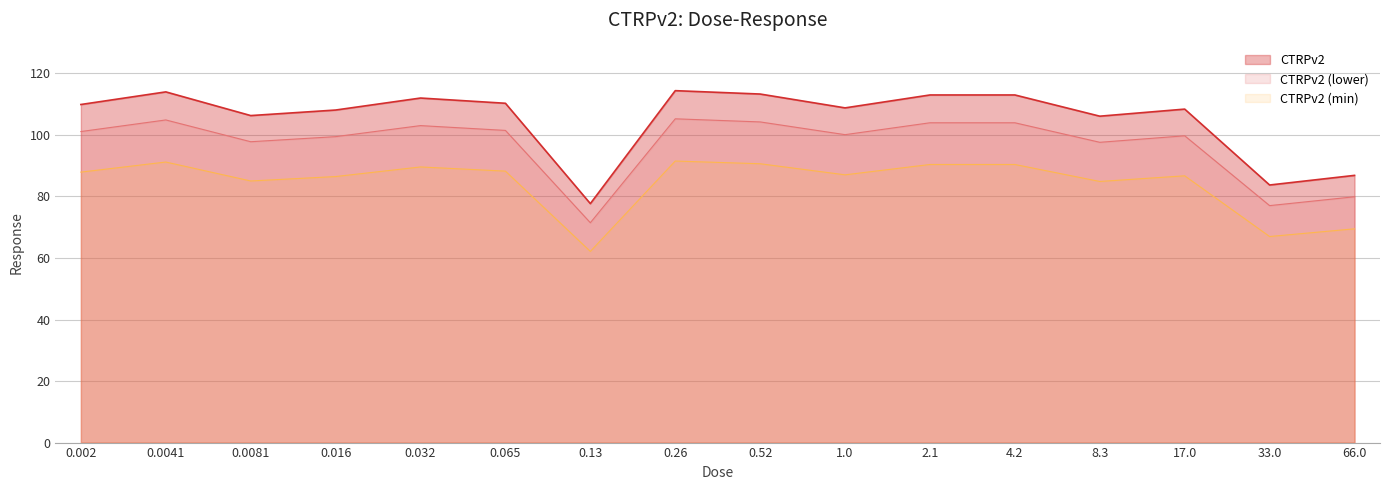

How many data points does each series have?

16